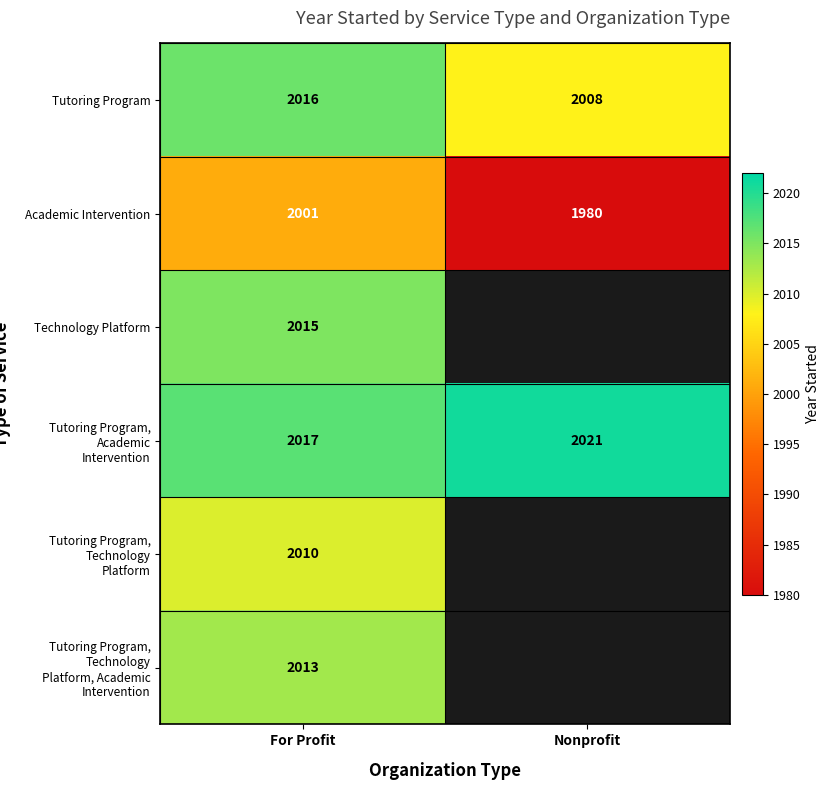

How many values in the Tutoring Program series are below 2016?

1